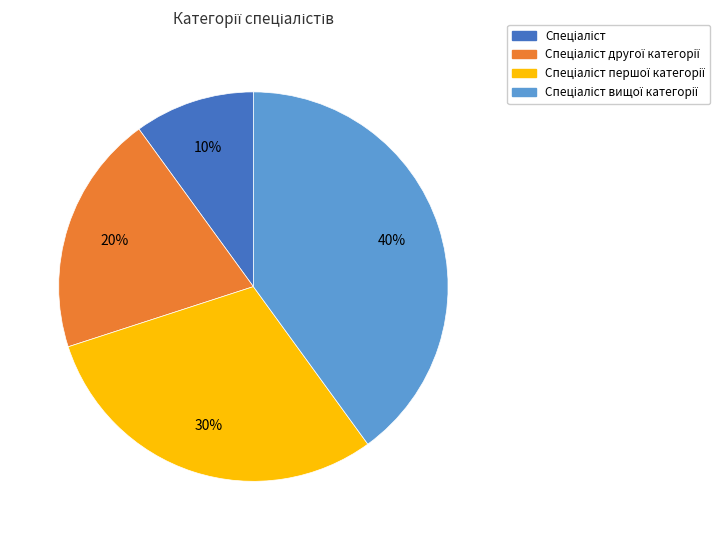

Does any single category account for the majority?

No